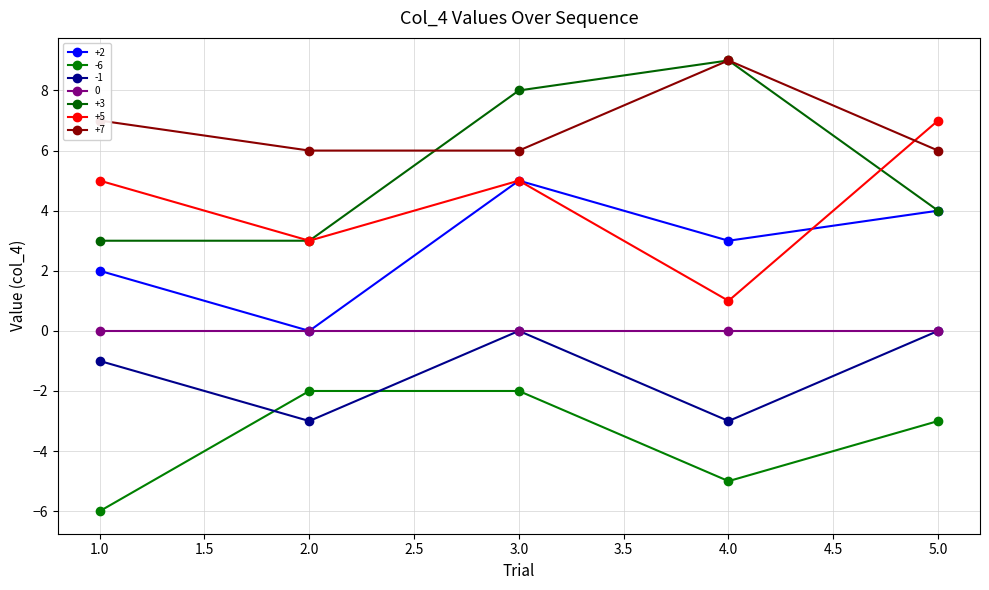

What is the smallest value displayed?

-6